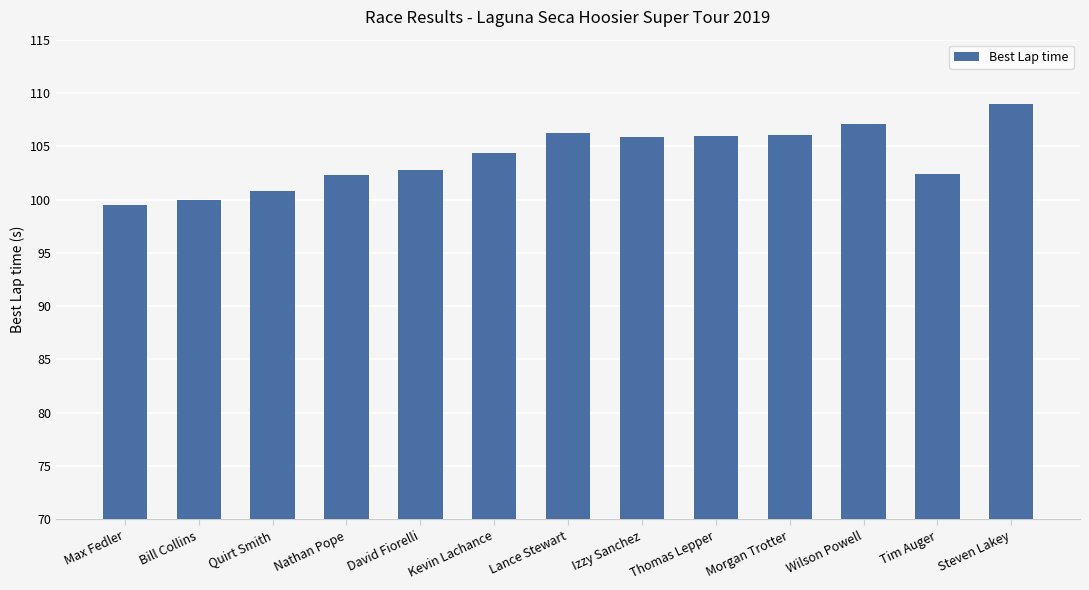

What is the difference between the maximum and minimum values?

9.5